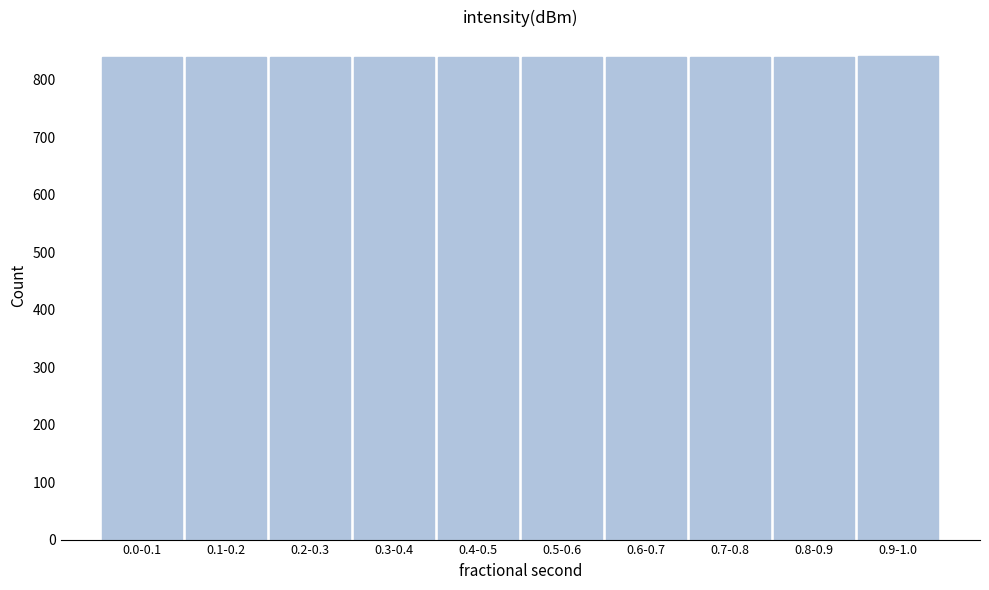

What is the sum of all values?

8402